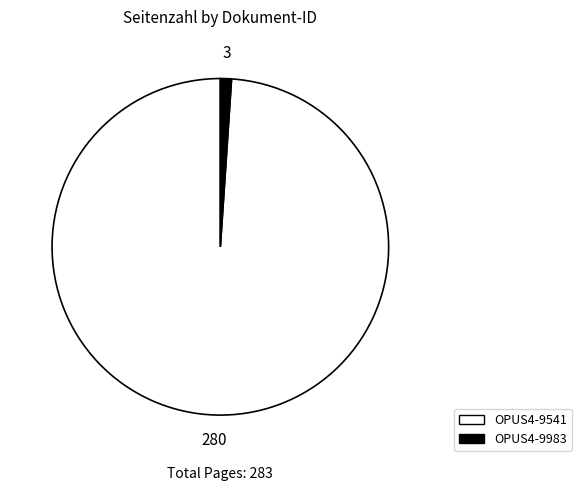

Which slice is the largest?

OPUS4-9541